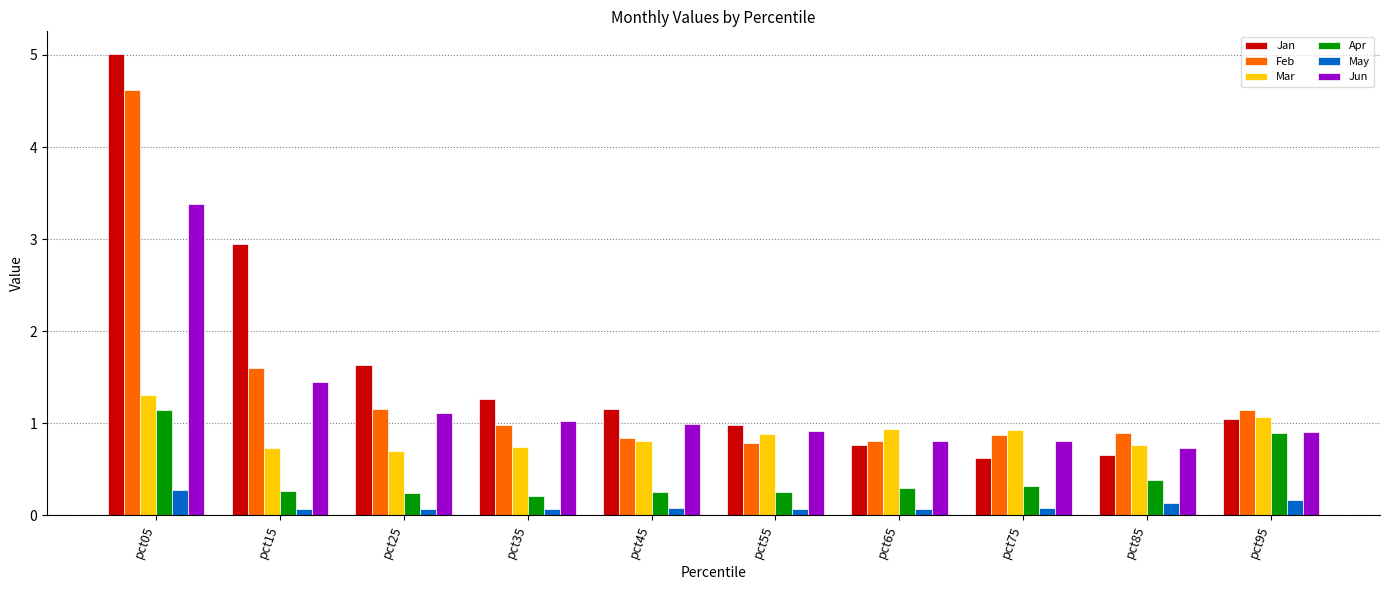

What are all the series names shown in the legend?

Jan, Feb, Mar, Apr, May, Jun